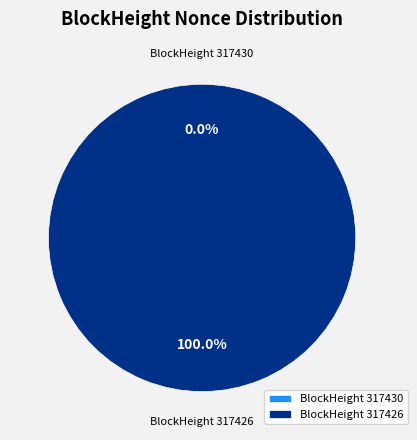

What is the largest slice in the pie chart?

317426